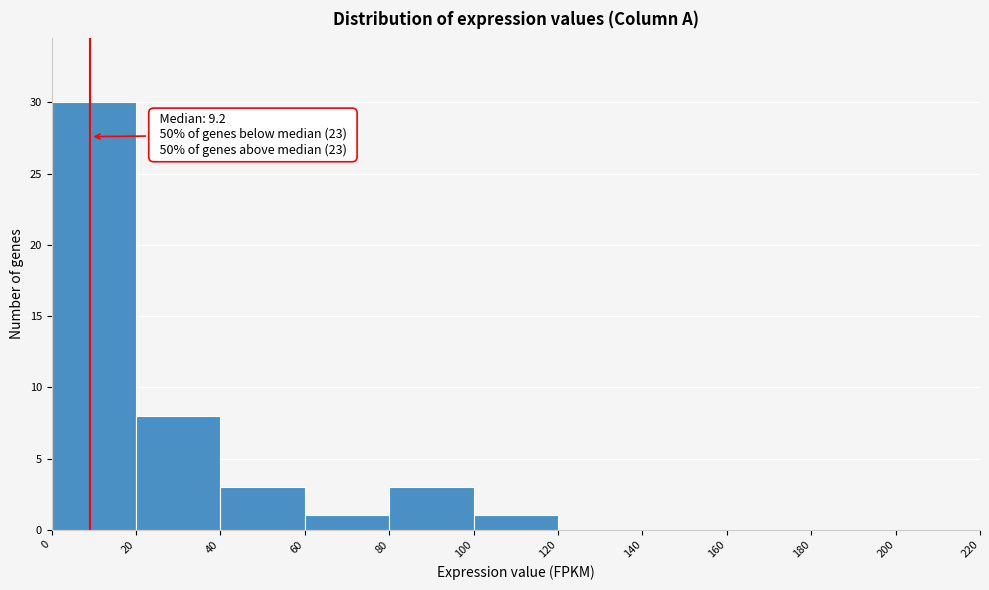

Which range on the x-axis has the tallest bar?

0 to 20